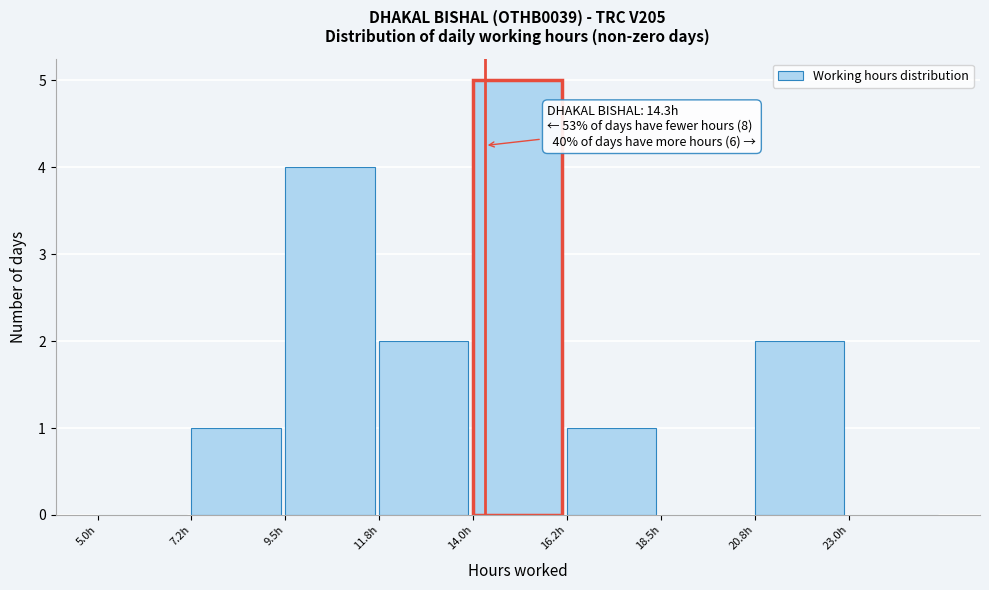

Which range on the x-axis has the tallest bar?

14.00 to 16.25